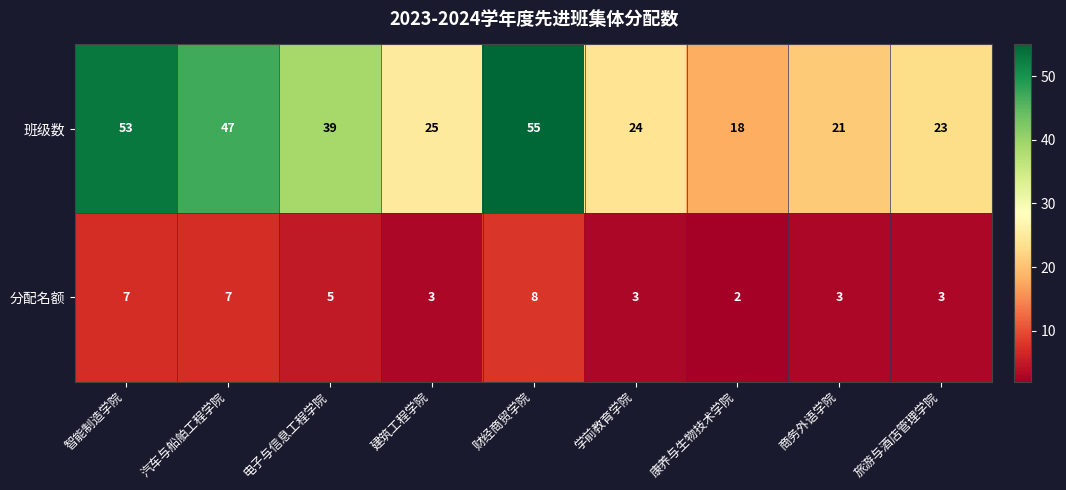

At which category is the sum across all series the highest?

财经商贸学院